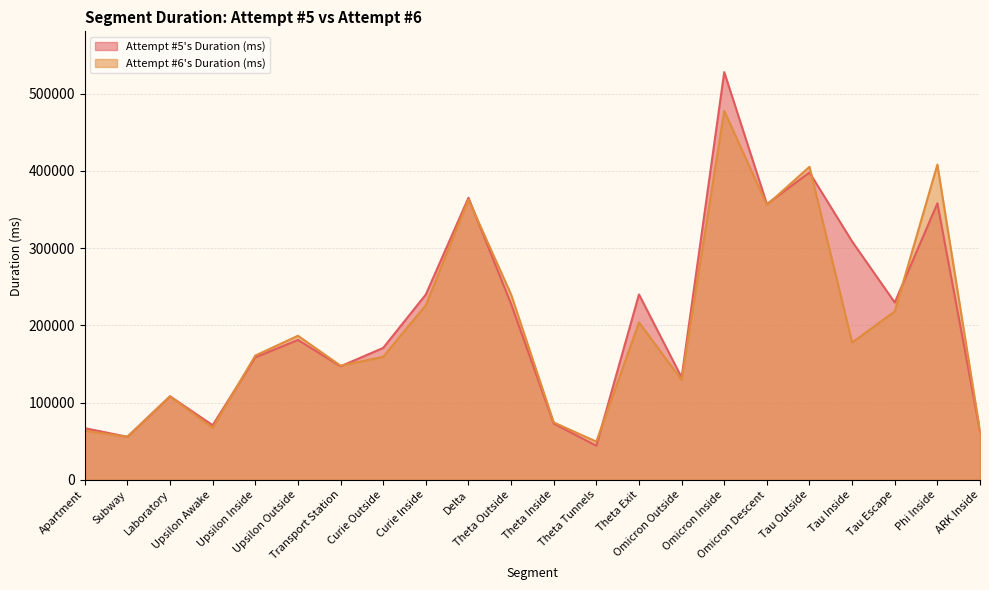

Where is the first local maximum for Attempt #5's Duration (ms)?

Laboratory